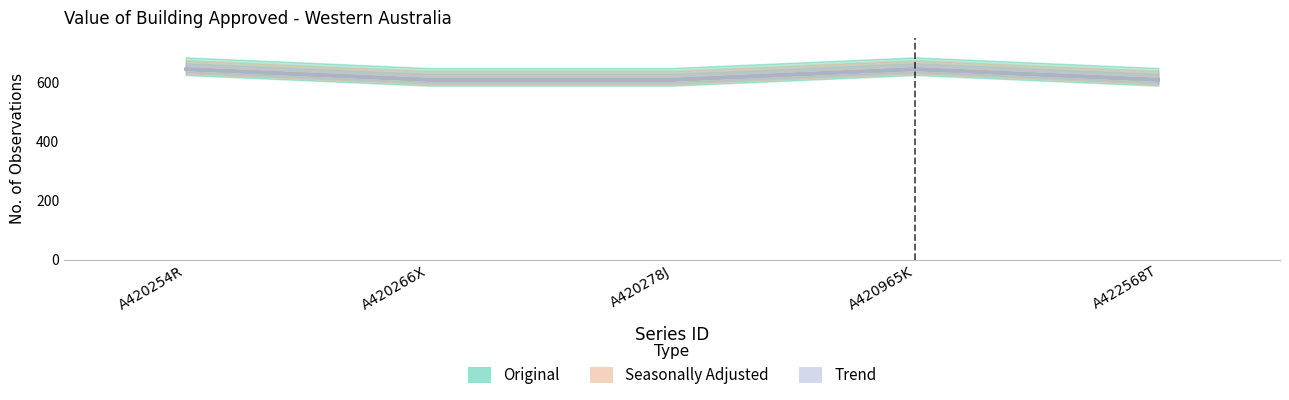

Reading right to left, transcribe all the data shown in this chart.

Original: A422568T=608	A420965K=644	A420278J=608	A420266X=608	A420254R=644
Seasonally Adjusted: A422568T=608	A420965K=644	A420278J=608	A420266X=608	A420254R=644
Trend: A422568T=608	A420965K=644	A420278J=608	A420266X=608	A420254R=644